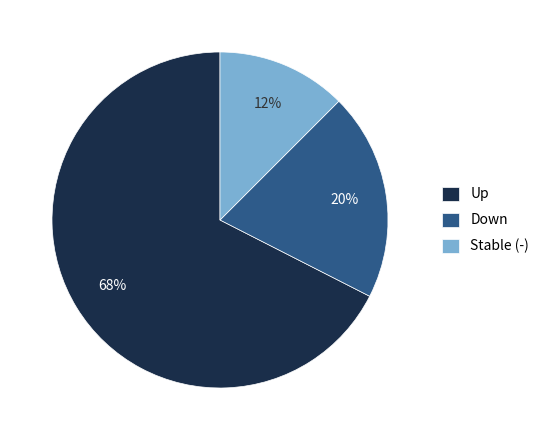

Combined, do Up and Stable (-) account for over 50%?

Yes